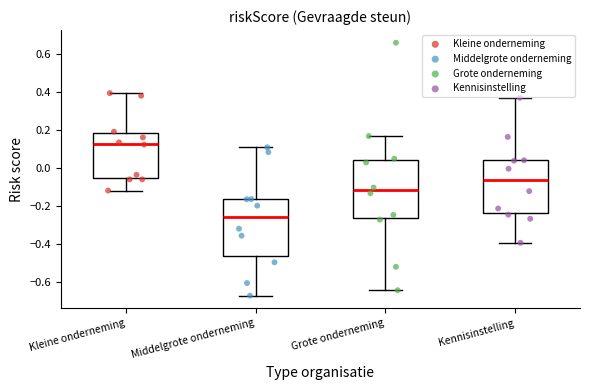

Where is the upper edge of the box for Grote onderneming on the y-axis? The values are not printed on the chart, so give them approximately, as read against the axis.

0.04